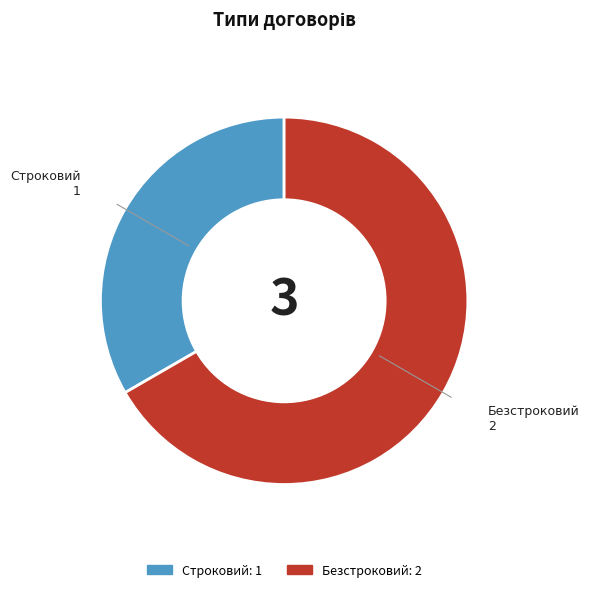

Is there a majority slice in this chart?

Yes